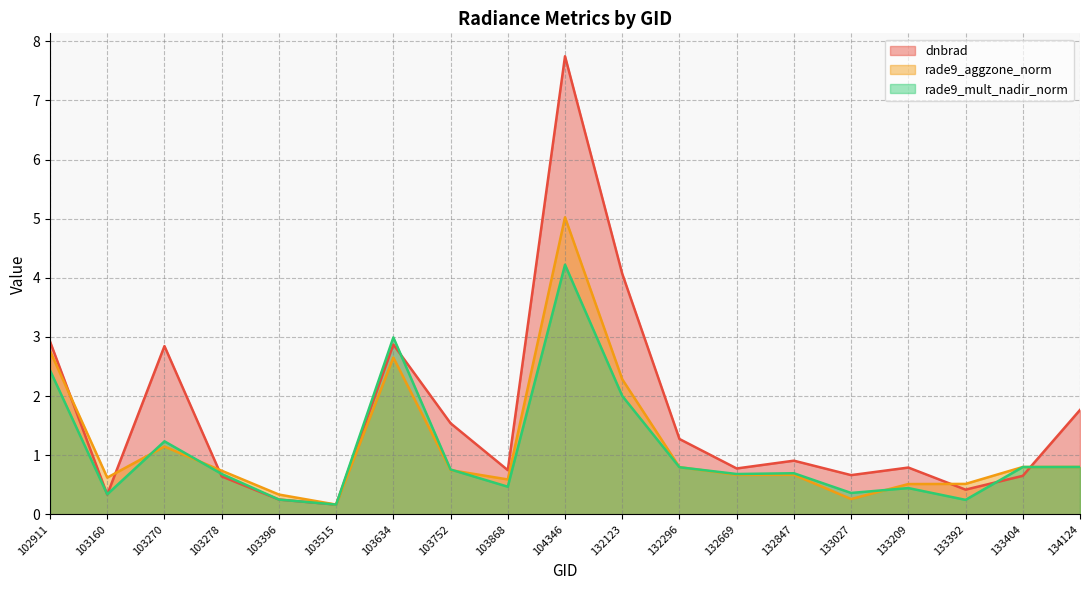

Which series has the largest total across all categories?

dnbrad